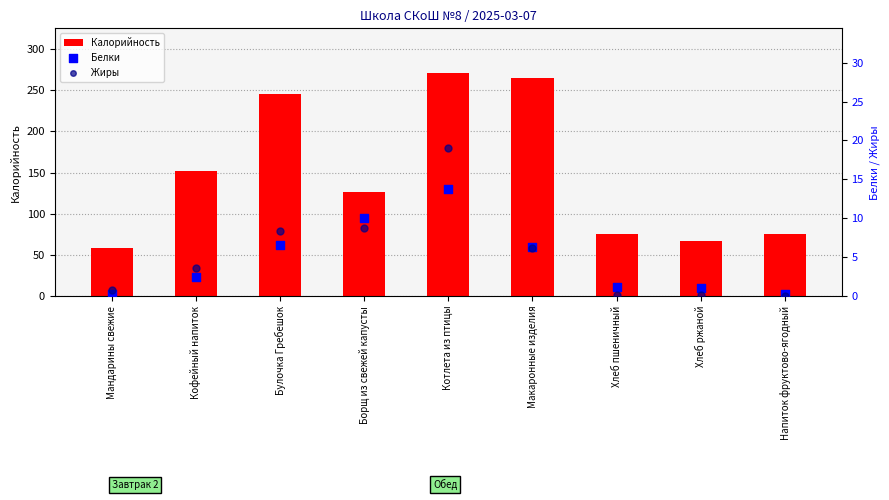

At how many categories does at least one series exceed 39?

9